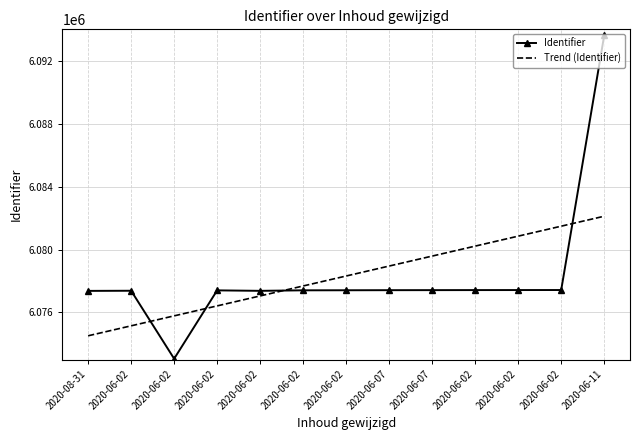

What are all the series names shown in the legend?

Identifier, Trend (Identifier)